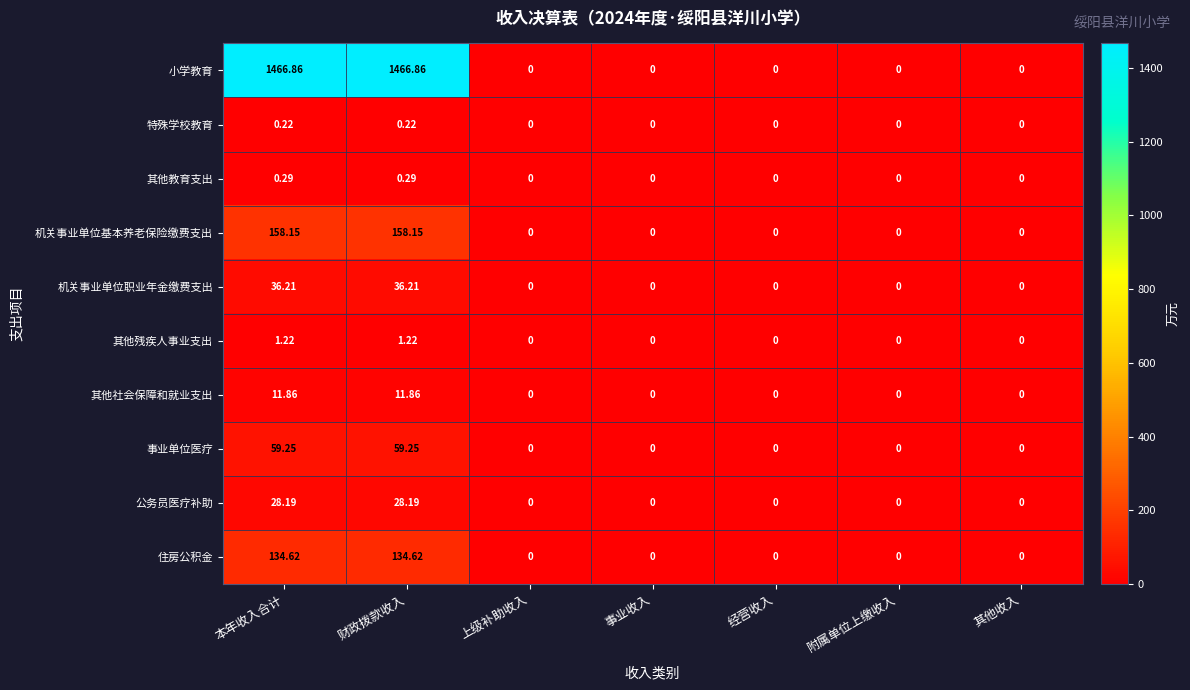

Is the value of 机关事业单位基本养老保险缴费支出 at 财政拨款收入 greater than the value of 公务员医疗补助 at 其他收入?

Yes